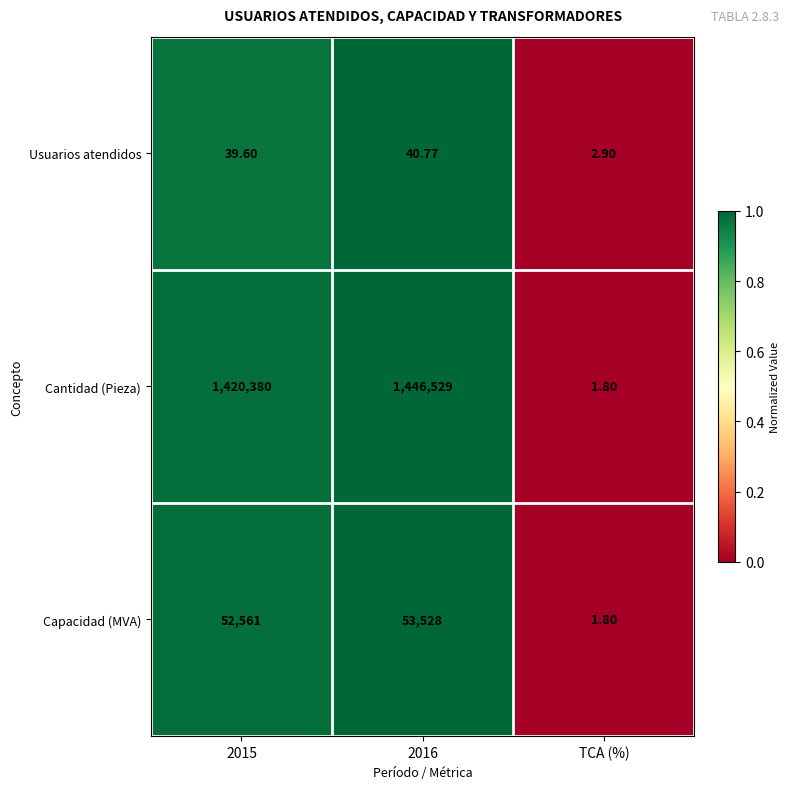

At which category is the sum across all series the highest?

2016